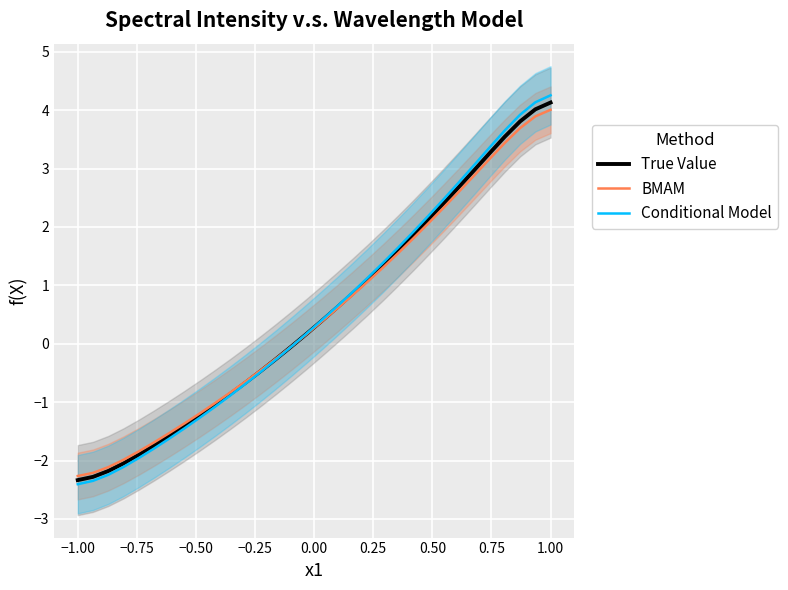

At which category does the chart reach its peak across all series?

1.00